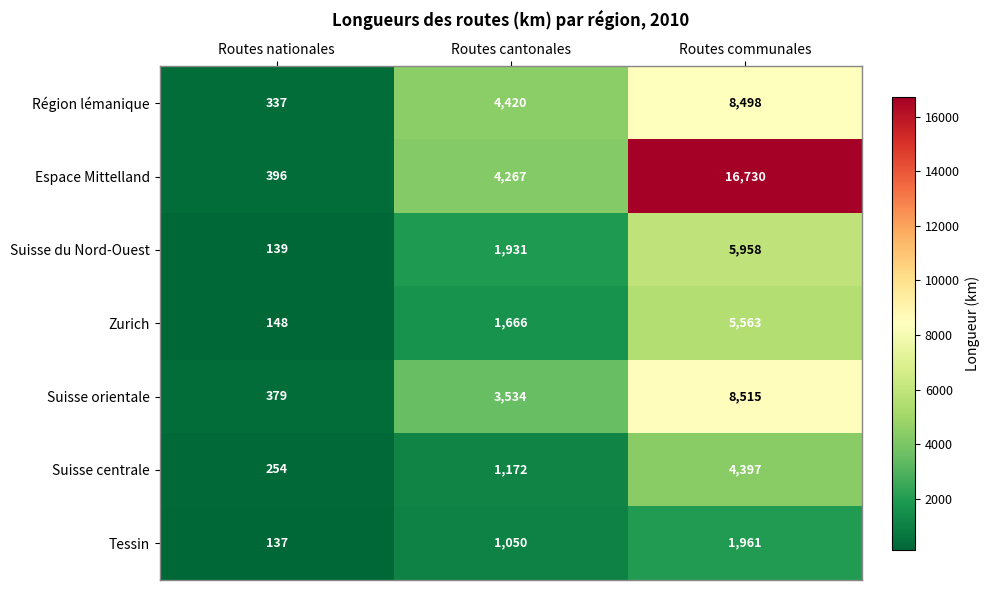

At which label does Espace Mittelland reach its peak?

Routes communales